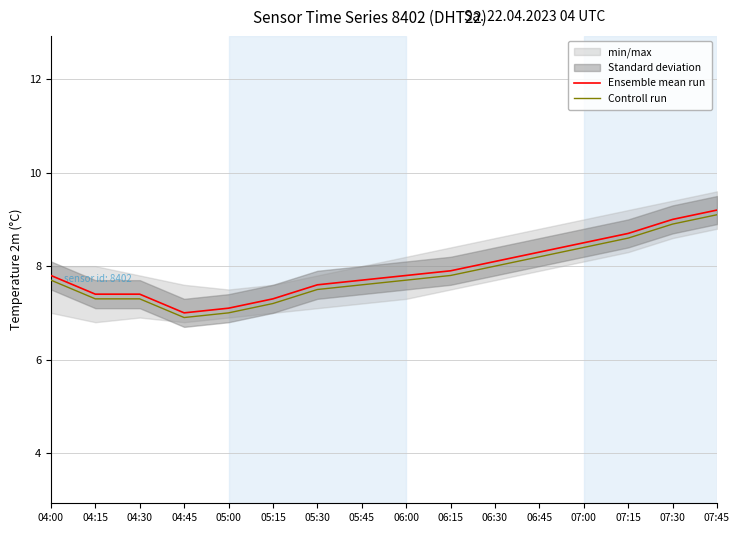

How many lines are shown in the chart?

2